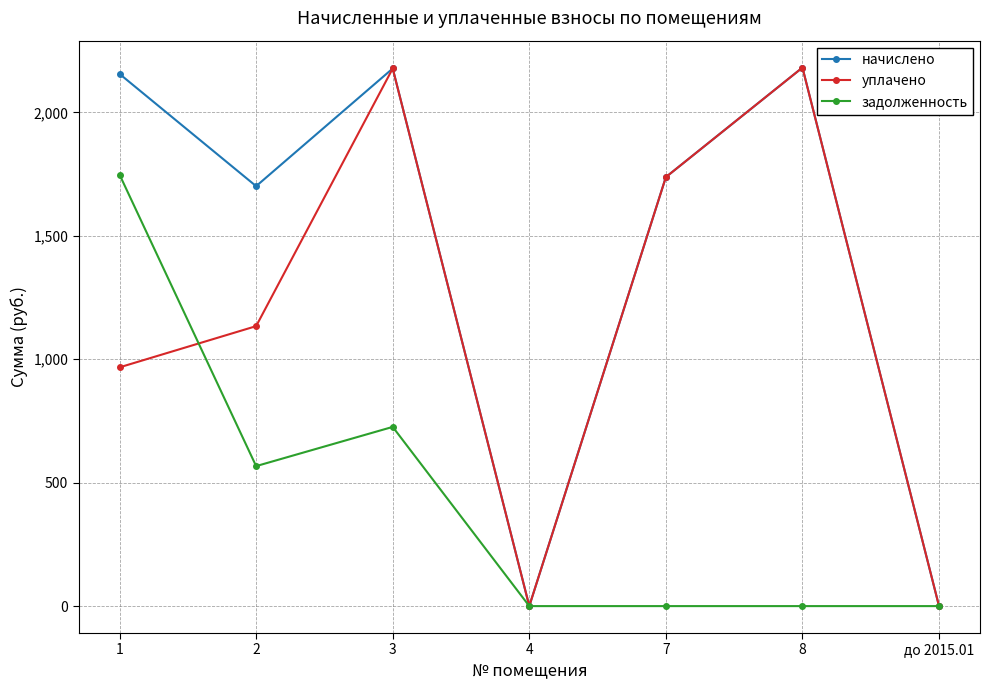

How many data points in начислено are above 1737?

4